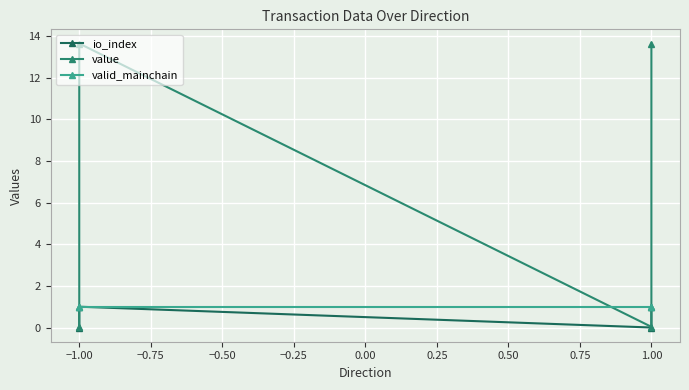

How many data points in io_index are less than 1?

2